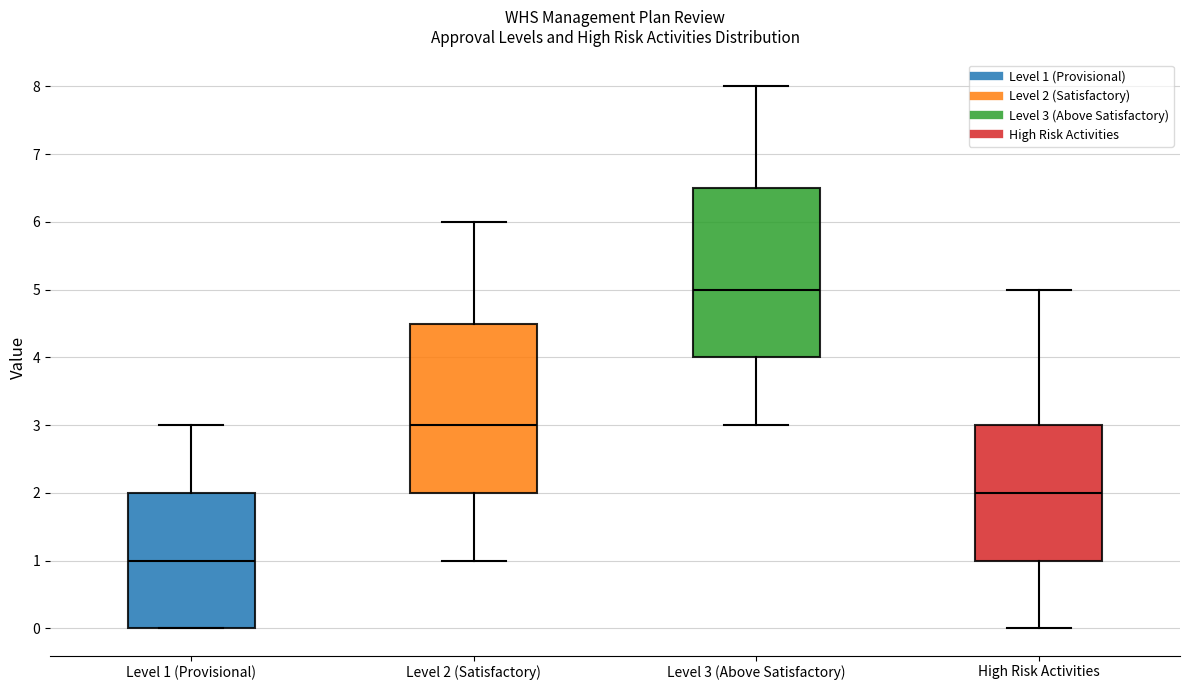

Which box has the highest median line?

Level 3 (Above Satisfactory)